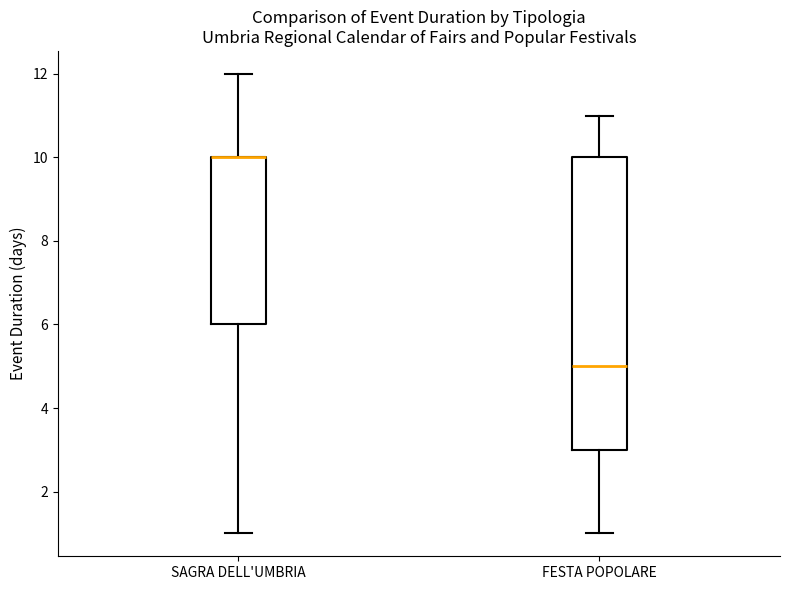

Comparing the boxes themselves (not the whiskers), which one is the tallest?

FESTA POPOLARE